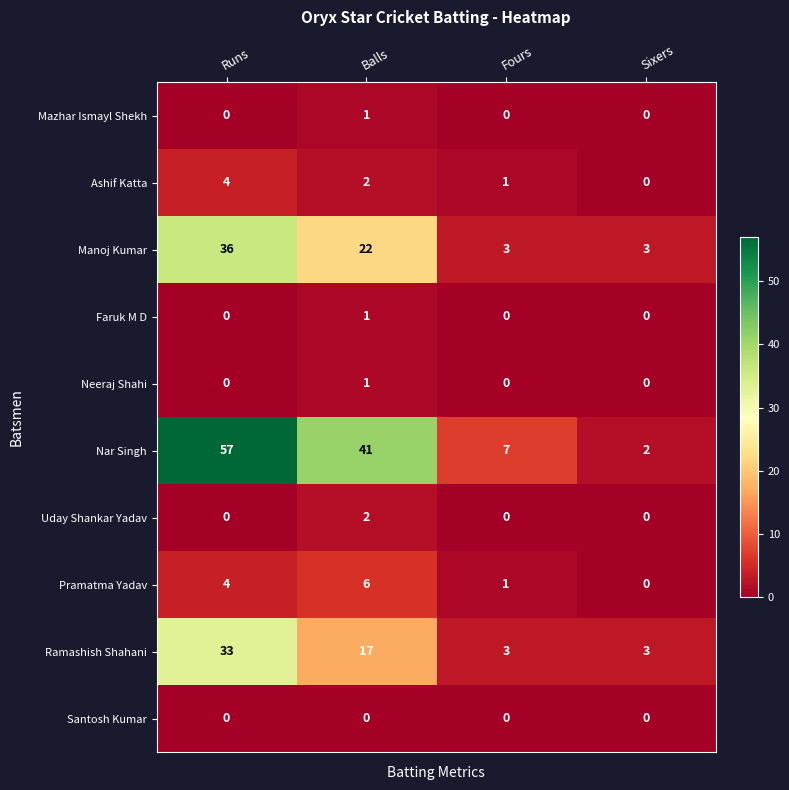

How many distinct data groups are displayed?

10